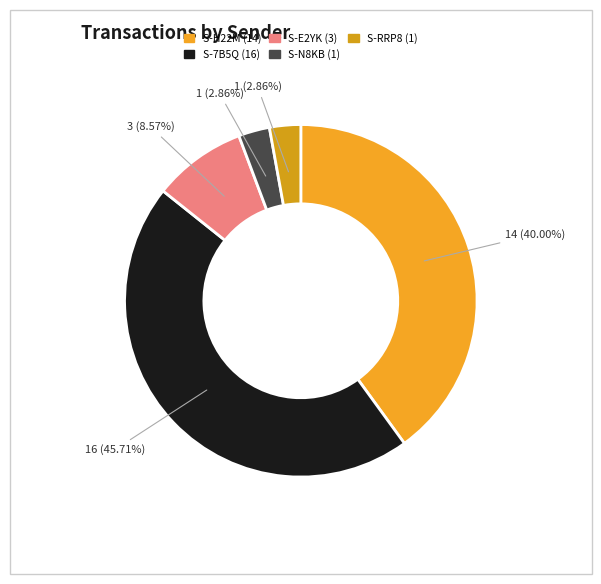

Which category has the smallest portion of the pie?

S-N8KB-DKKW-9C4W-AF289